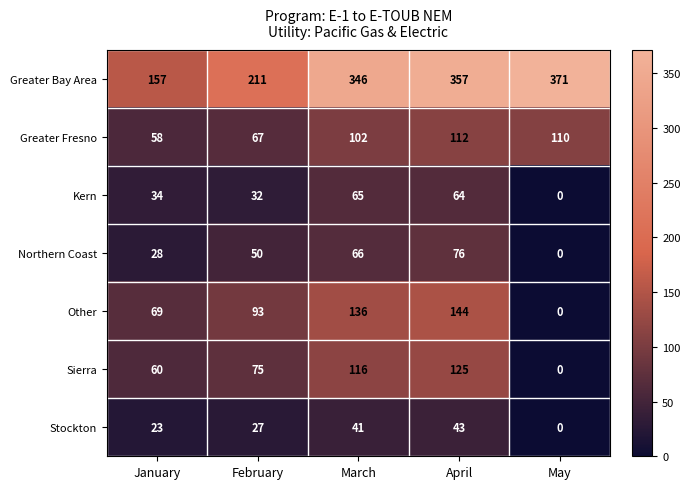

What is the sum of the Kern values at March and April?

129